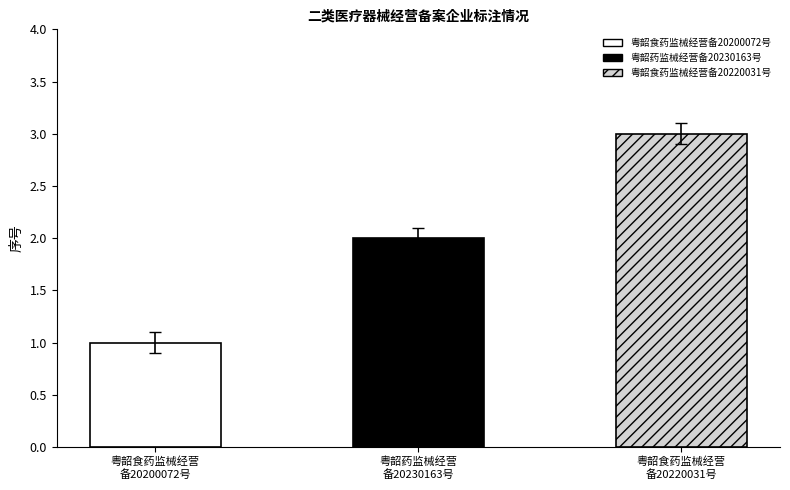

Approximately how many times larger is the value at 粤韶食药监械经营备20220031号 compared to 粤韶药监械经营备20230163号?

1.5